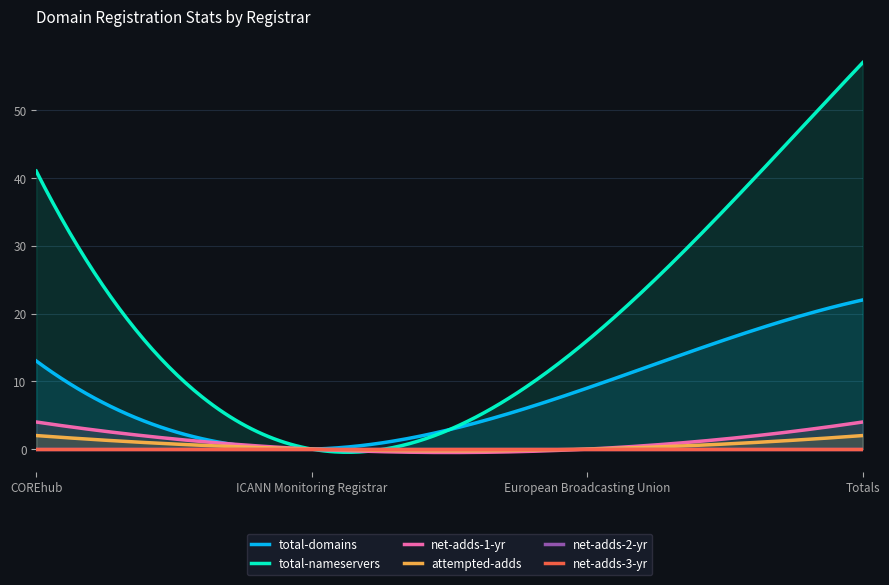

What is the difference between the total-nameservers values at ICANN Monitoring Registrar and Totals?

57